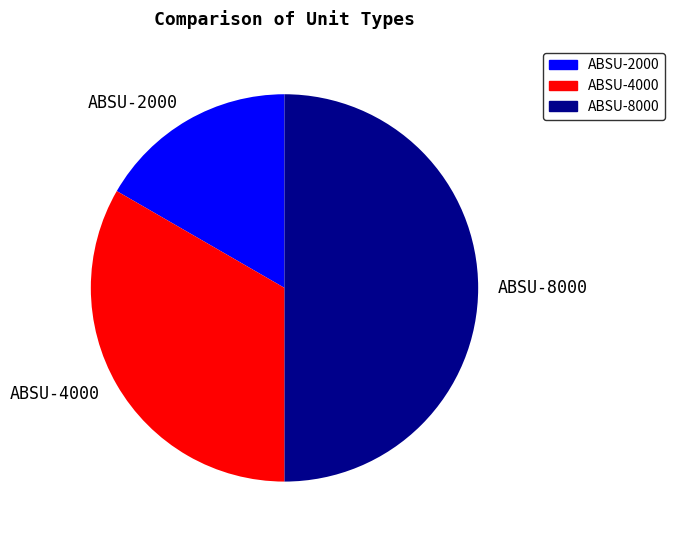

What is the smallest slice in the pie chart?

ABSU-2000